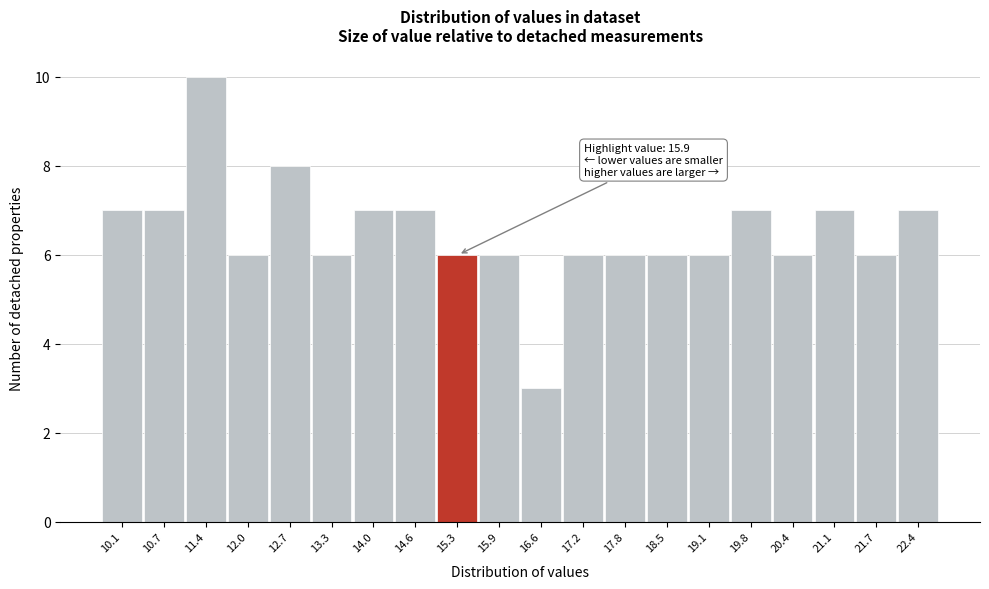

Reading right to left, extract all data points from this chart.

22.4=7	21.7=6	21.1=7	20.4=6	19.8=7	19.1=6	18.5=6	17.8=6	17.2=6	16.6=3	15.9=6	15.3=6	14.6=7	14.0=7	13.3=6	12.7=8	12.0=6	11.4=10	10.7=7	10.1=7